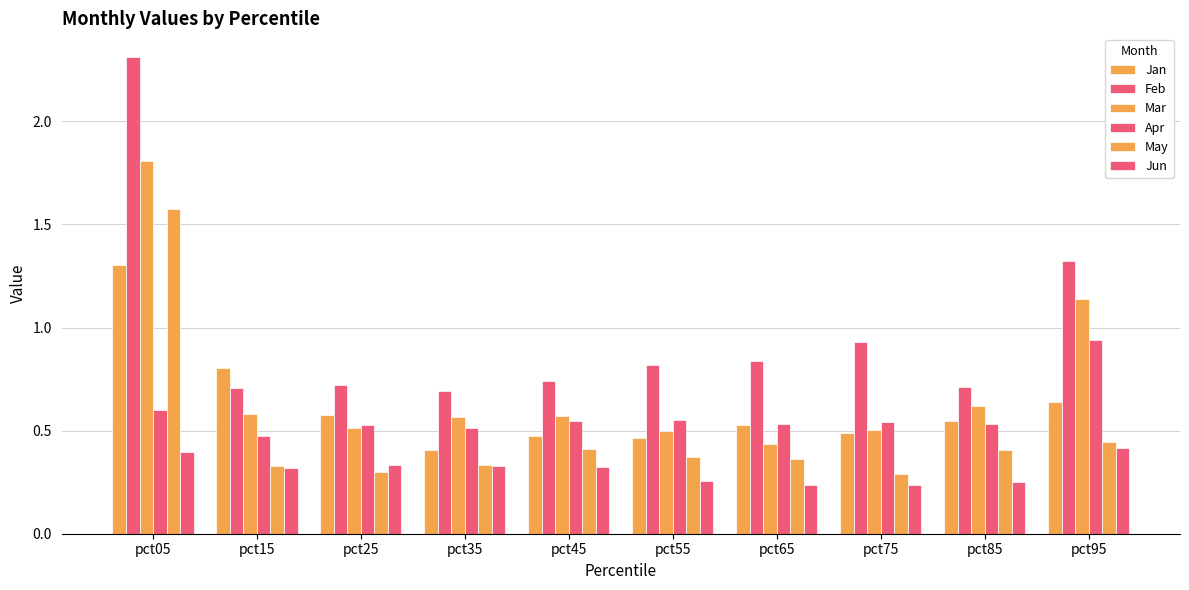

Which series changed the most between pct15 and pct55?

Jan